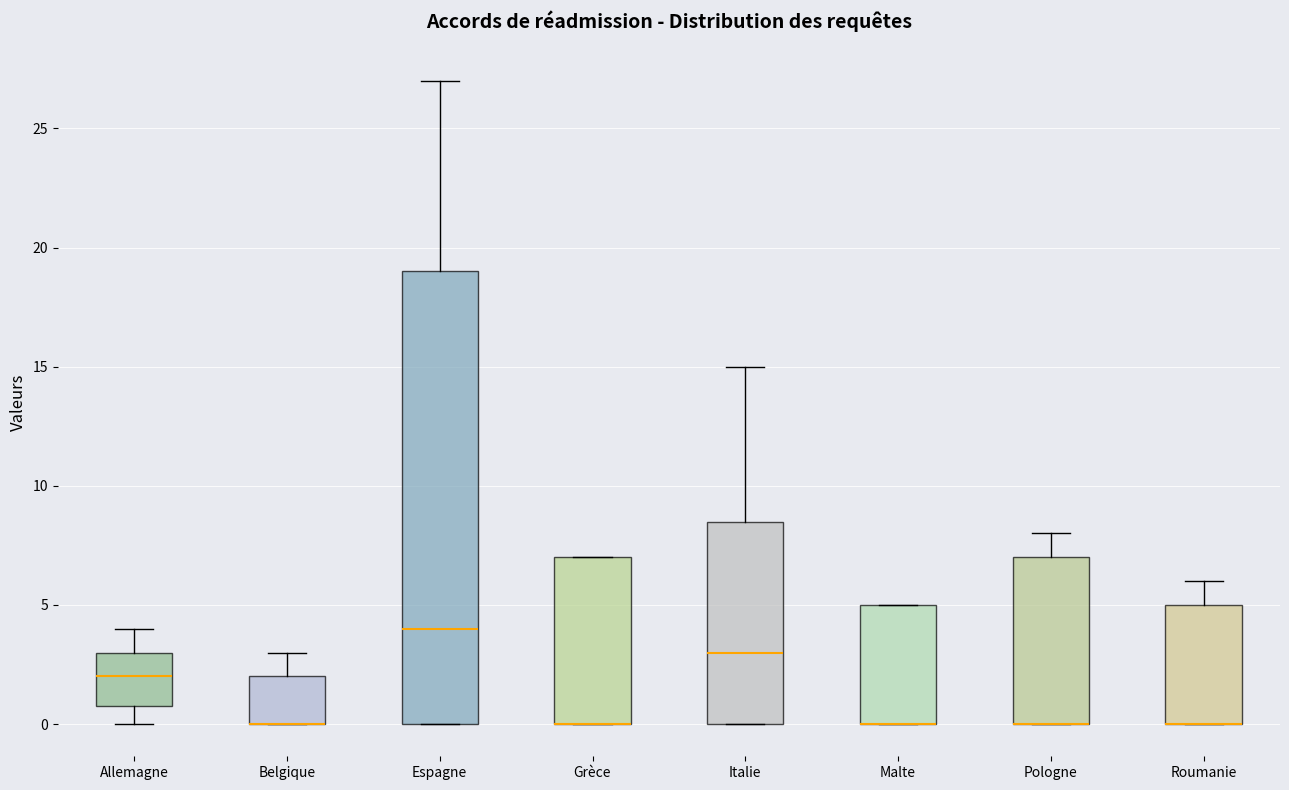

Reading left to right, transcribe this box plot: for each box, give where its median line is, the range the box spans, and where its two whiskers end, as read against the y-axis. The values are not printed on the chart, so give them approximately, as read against the axis.

Allemagne: median 2.0, box 1.0 to 3.0, whiskers 0.0 to 4.0
Belgique: median 0.0 (drawn on the box's lower edge), box 0.0 to 2.0, whiskers 0.0 to 3.0
Espagne: median 4.0, box 0.0 to 19.0, whiskers 0.0 to 27.0
Grèce: median 0.0 (drawn on the box's lower edge), box 0.0 to 7.0, whiskers 0.0 to 7.0
Italie: median 3.0, box 0.0 to 8.5, whiskers 0.0 to 15.0
Malte: median 0.0 (drawn on the box's lower edge), box 0.0 to 5.0, whiskers 0.0 to 5.0
Pologne: median 0.0 (drawn on the box's lower edge), box 0.0 to 7.0, whiskers 0.0 to 8.0
Roumanie: median 0.0 (drawn on the box's lower edge), box 0.0 to 5.0, whiskers 0.0 to 6.0